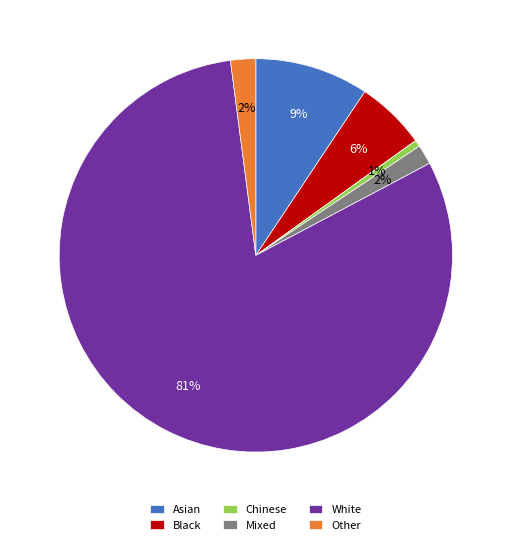

What percentage is the Chinese slice, to the nearest percent?

1%